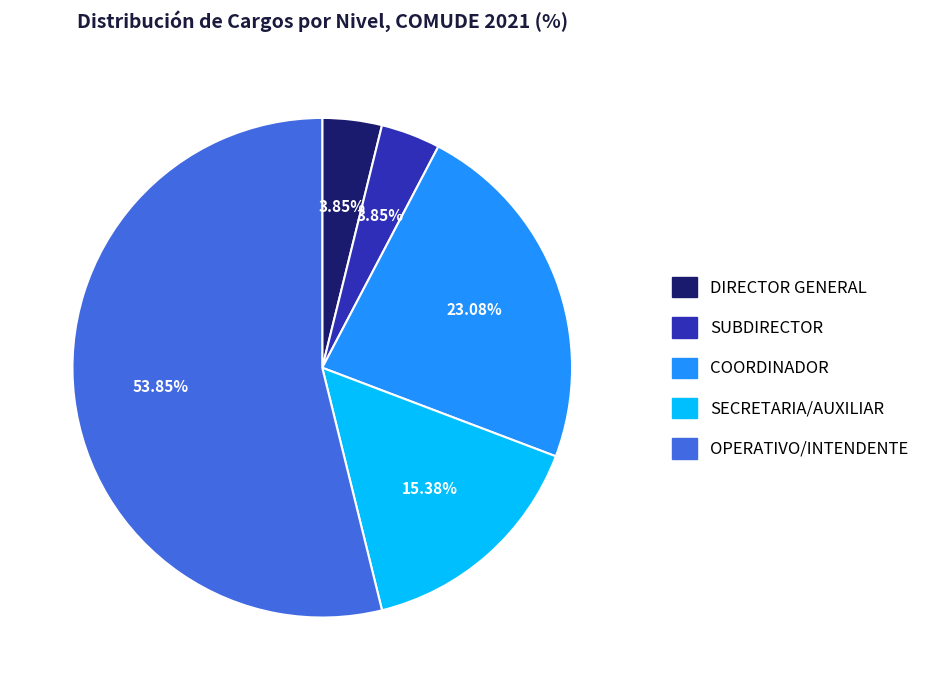

Between SUBDIRECTOR and COORDINADOR, which is larger?

COORDINADOR